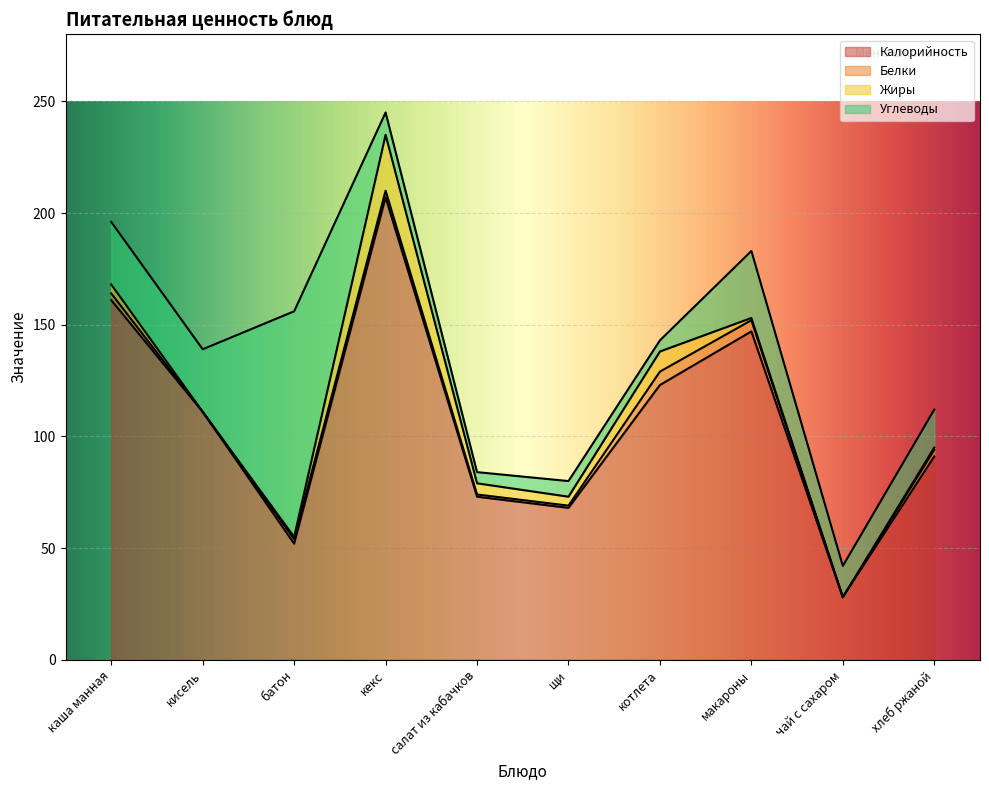

How many values in the Белки series exceed 3?

2